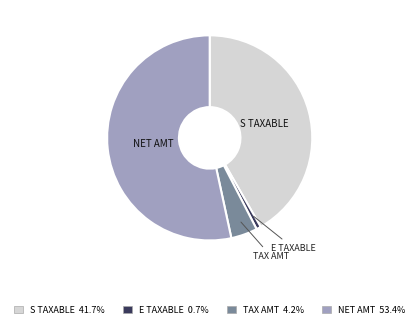

Is NET AMT the majority of the pie?

Yes